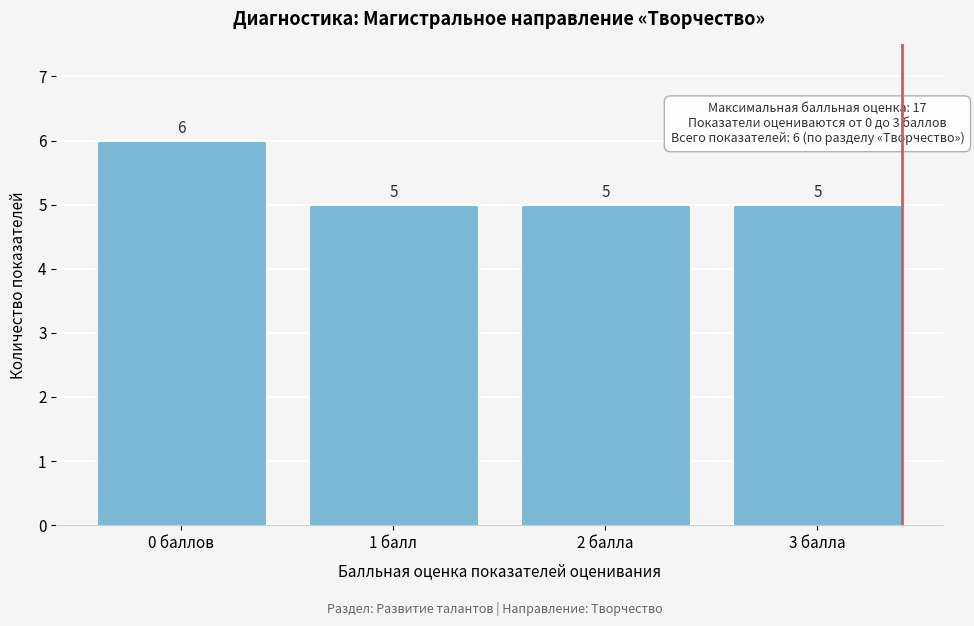

Reading left to right, list all the values displayed in this chart.

6	5	5	5